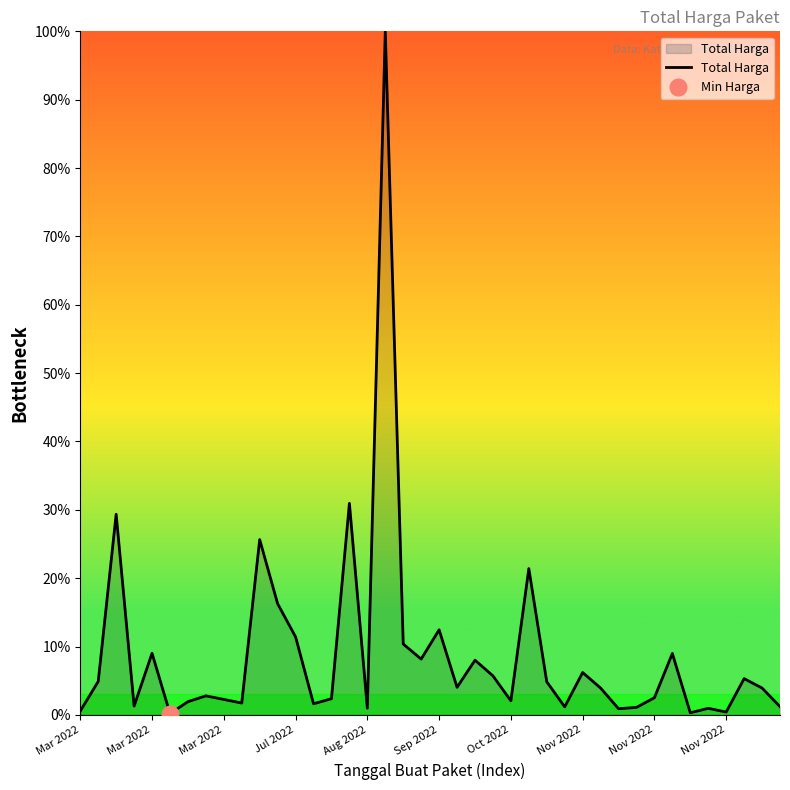

The chart shows a value of 44.5 at Mar 2022. True or false?

False